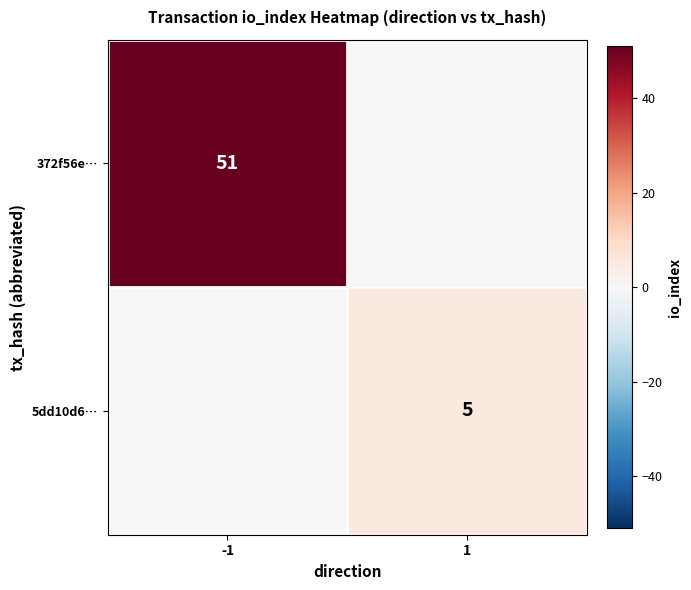

The value of 372f56e… at -1 is 51. True or false?

True